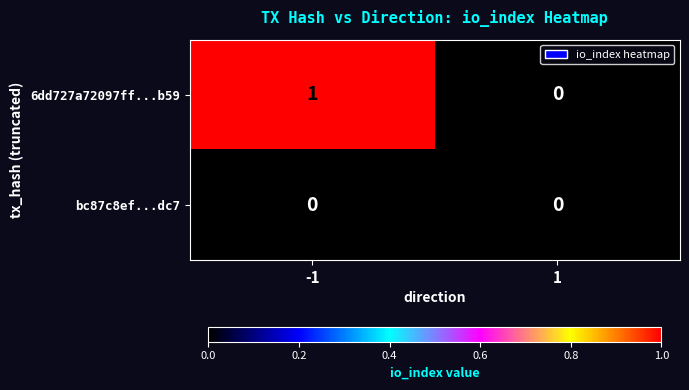

Reading left to right, extract all data points from this chart.

6dd727a72097ff...b59: -1=1	1=0
bc87c8ef...dc7: -1=0	1=0